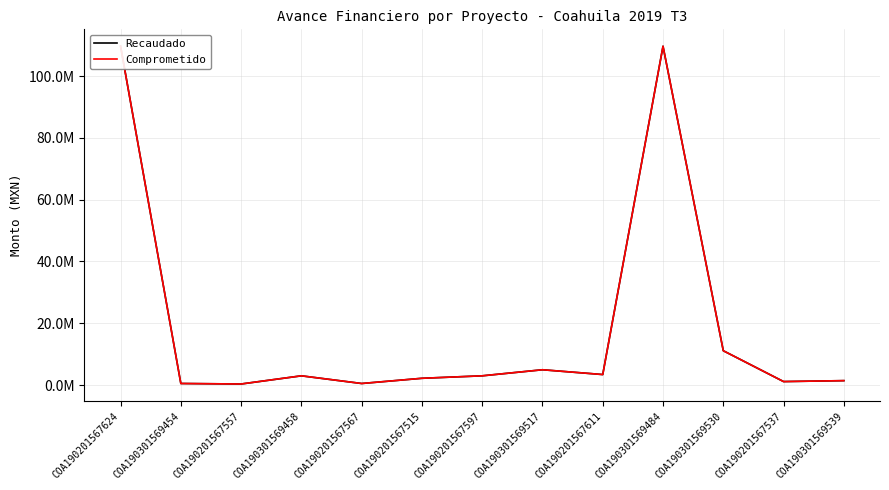

How many interior local valleys does the Comprometido series have?

4